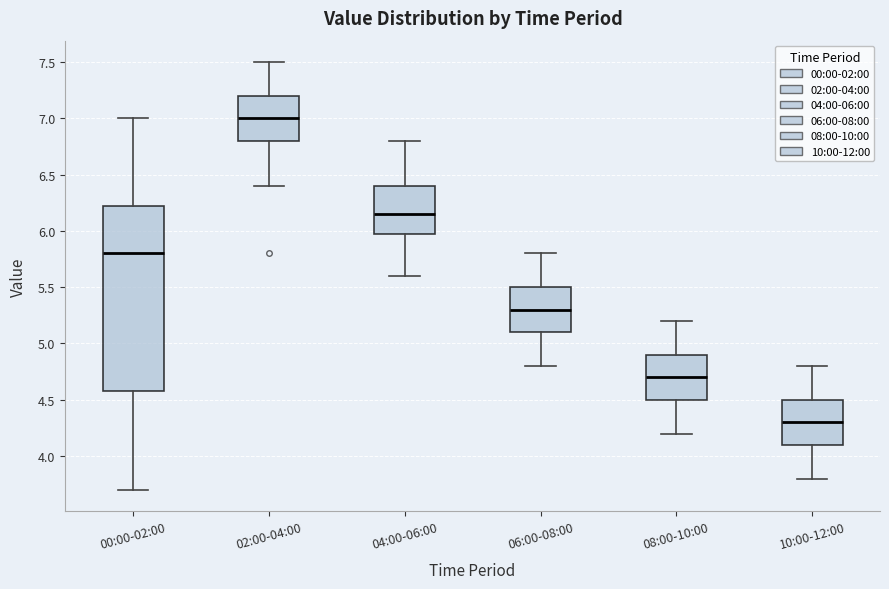

Reading left to right, transcribe this box plot: for each box, give where its median line is, the range the box spans, and where its two whiskers end, as read against the y-axis. The values are not printed on the chart, so give them approximately, as read against the axis.

00:00-02:00: median 5.80, box 4.60 to 6.25, whiskers 3.70 to 7.00
02:00-04:00: median 7.00, box 6.80 to 7.20, whiskers 6.40 to 7.50
04:00-06:00: median 6.15, box 6.00 to 6.40, whiskers 5.60 to 6.80
06:00-08:00: median 5.30, box 5.10 to 5.50, whiskers 4.80 to 5.80
08:00-10:00: median 4.70, box 4.50 to 4.90, whiskers 4.20 to 5.20
10:00-12:00: median 4.30, box 4.10 to 4.50, whiskers 3.80 to 4.80